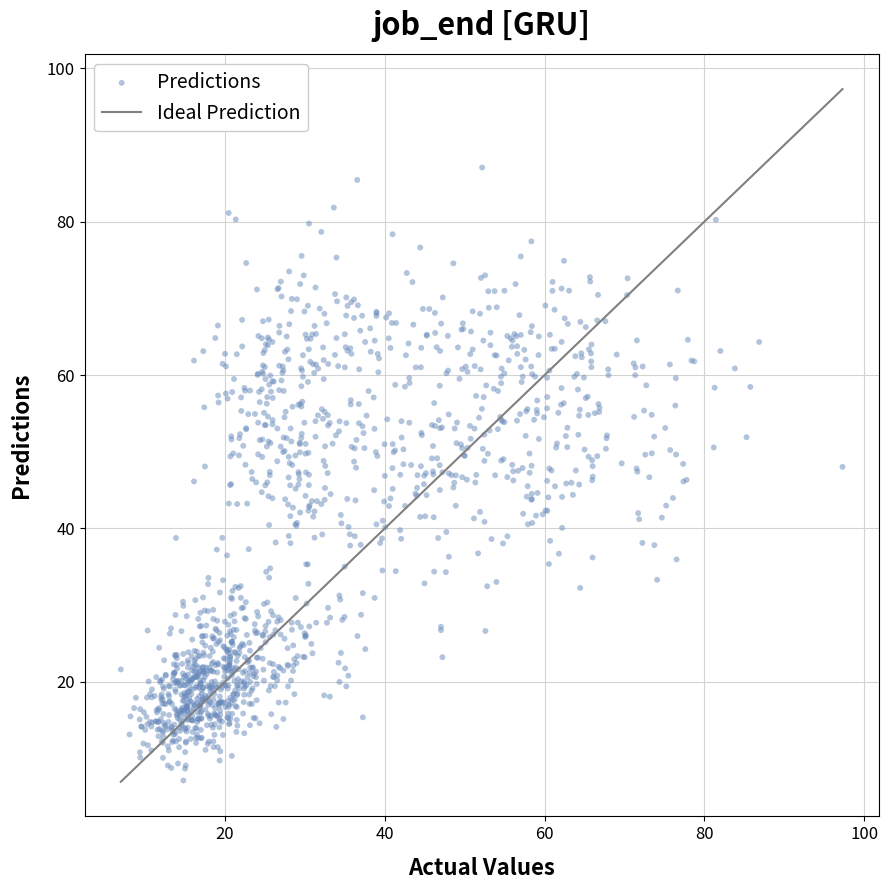

What is the range of Y values (max minus min)?

79.9